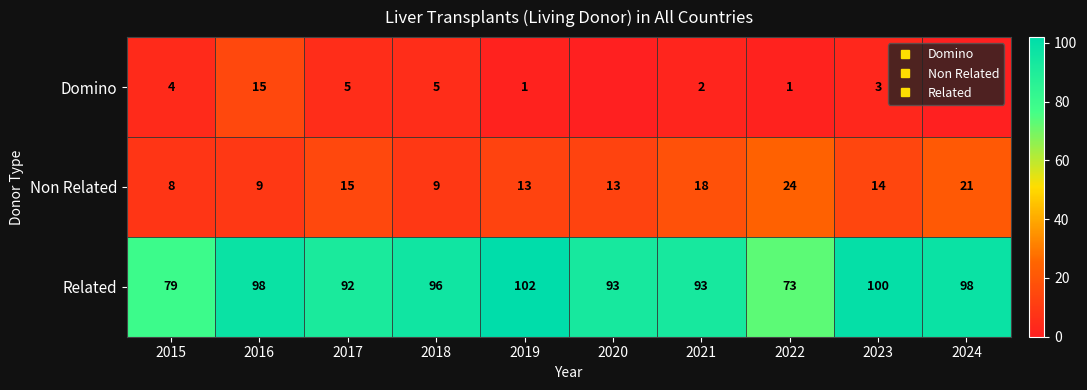

What is the average value of the Non Related series?

14